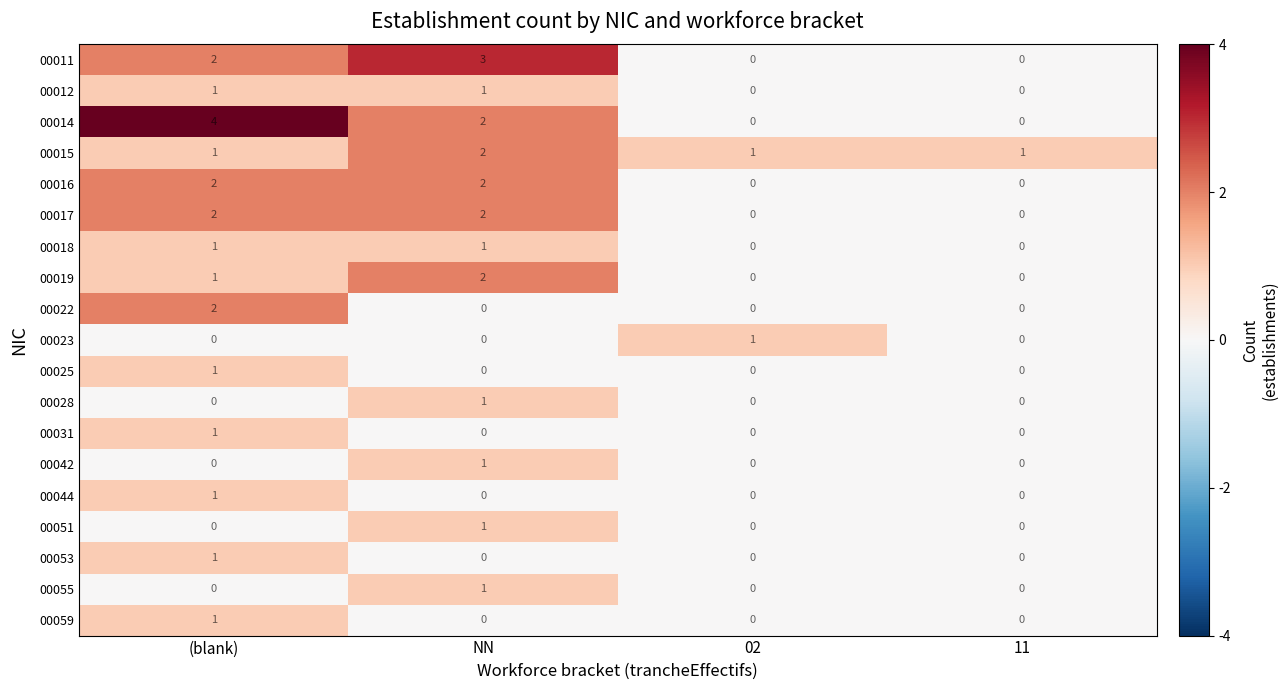

What is the total value across all series at 02?

2